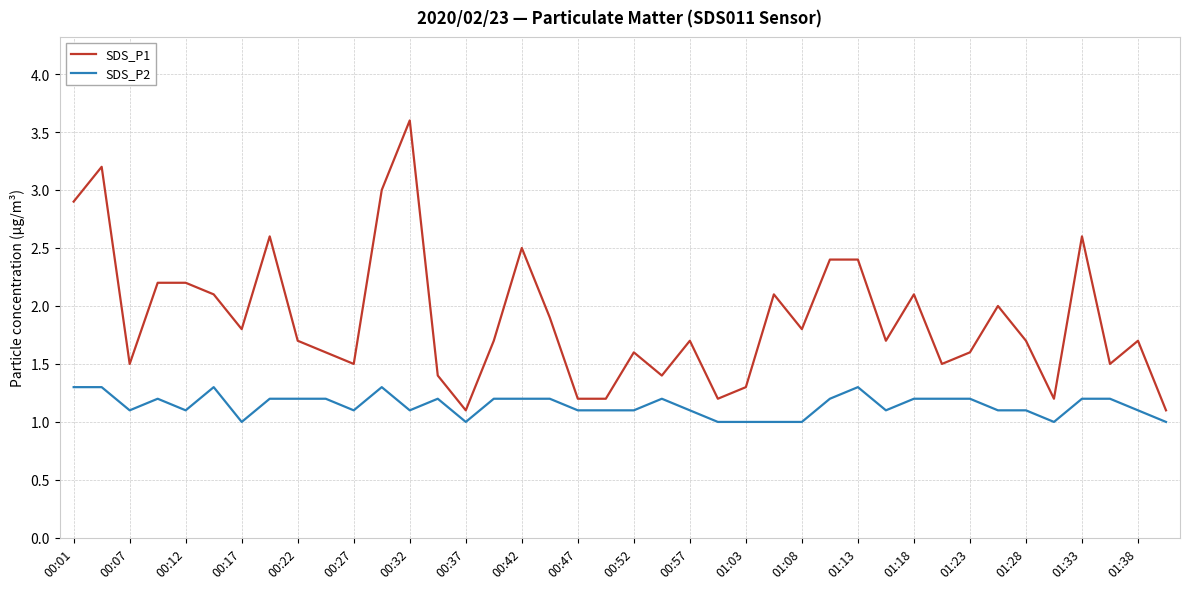

What is the greatest value displayed?

3.6